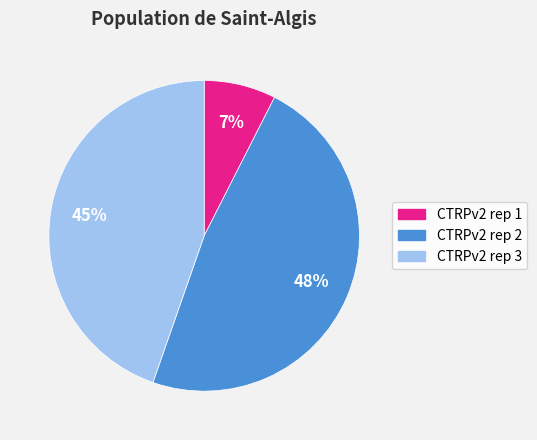

Which category has the biggest portion of the pie?

CTRPv2 rep 2